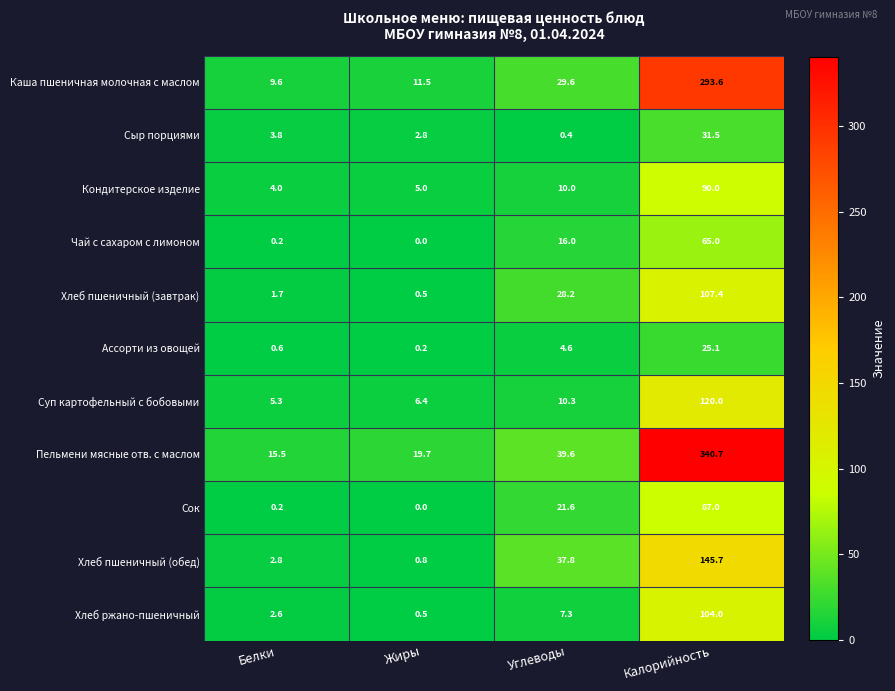

Which series has the largest total across all categories?

Пельмени мясные отв. с маслом